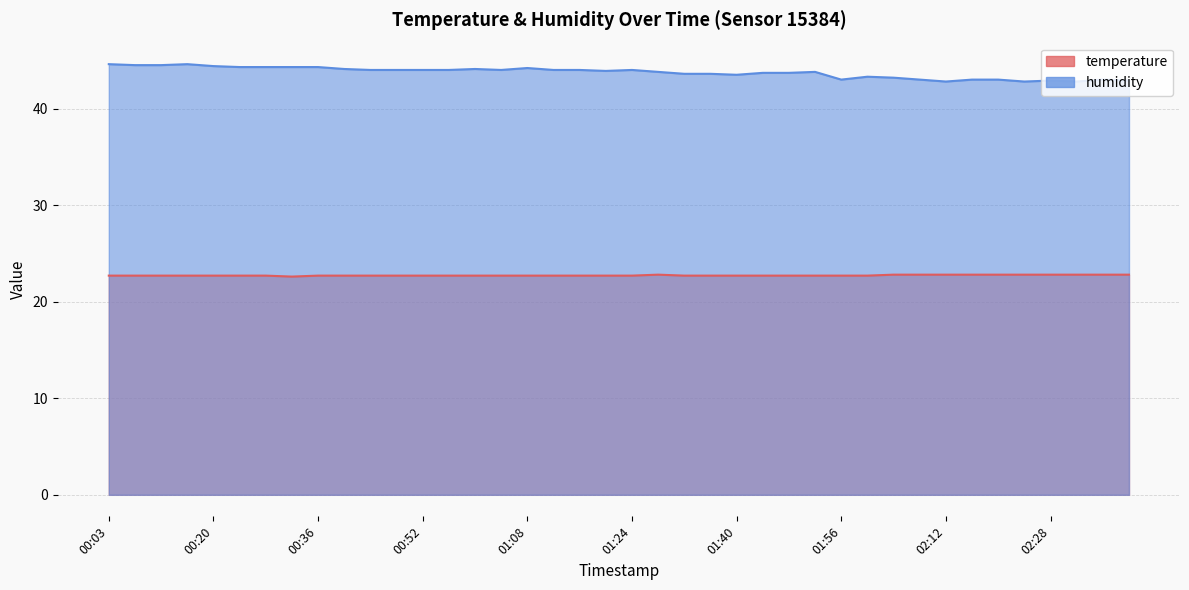

Count the number of categories in the chart.

40